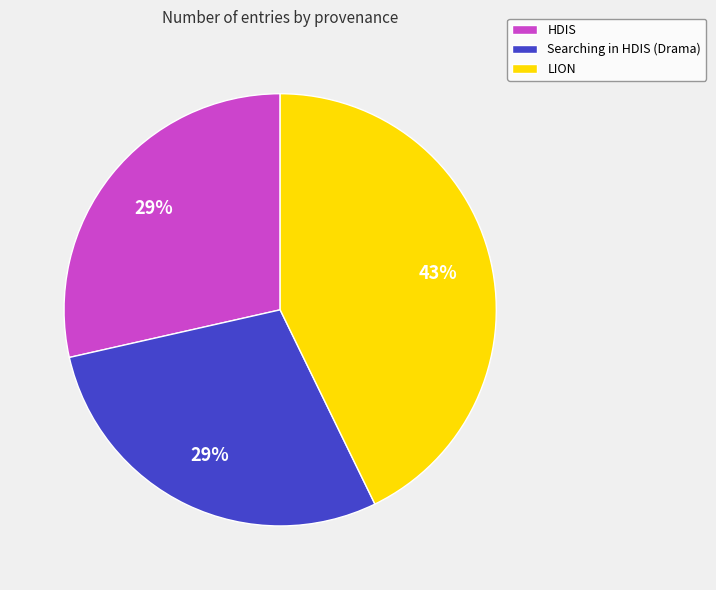

Combined, do Searching in HDIS (Drama) and LION account for over 50%?

Yes